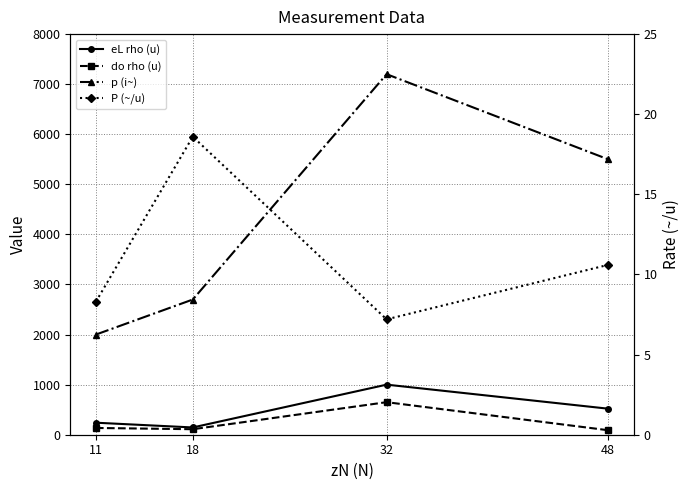

What is the value of the P (~/u) point at the 3rd from the left?

7.2